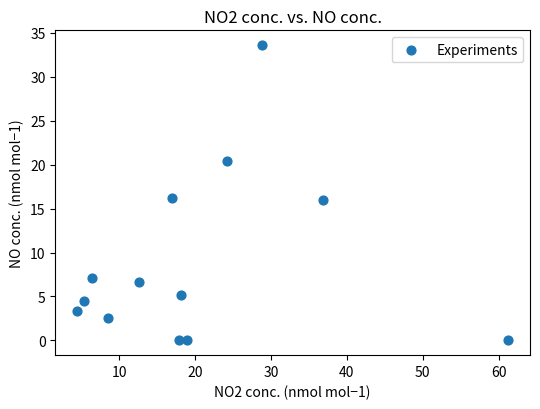

What is the range of X values (max minus min)?

56.9